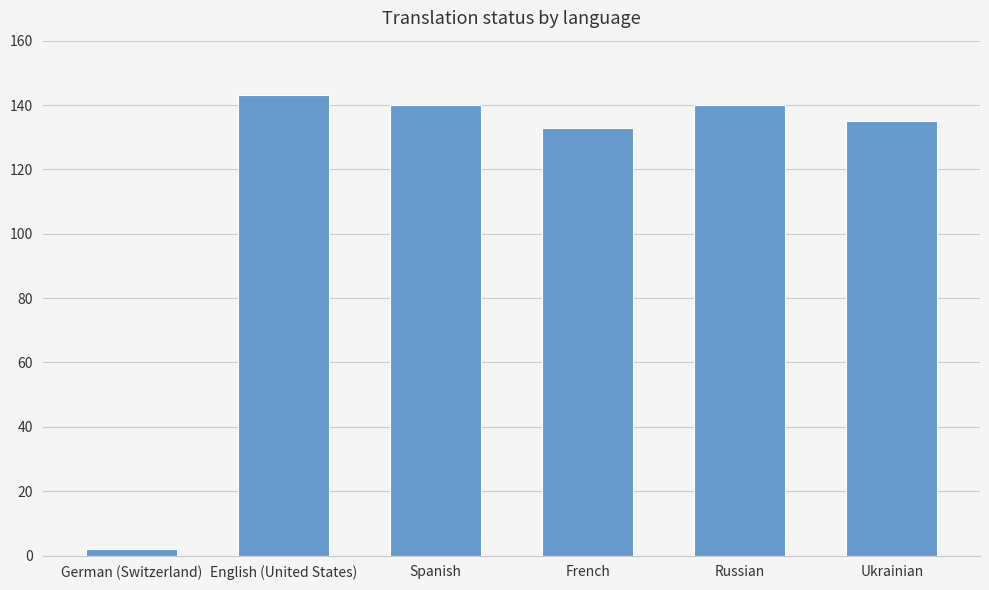

What is the sum of the values at English (United States) and Ukrainian?

278